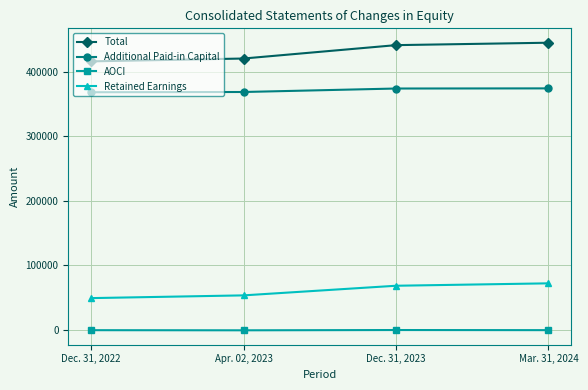

Rank the series by their maximum value, from lowest to highest.

AOCI, Retained Earnings, Additional Paid-in Capital, Total